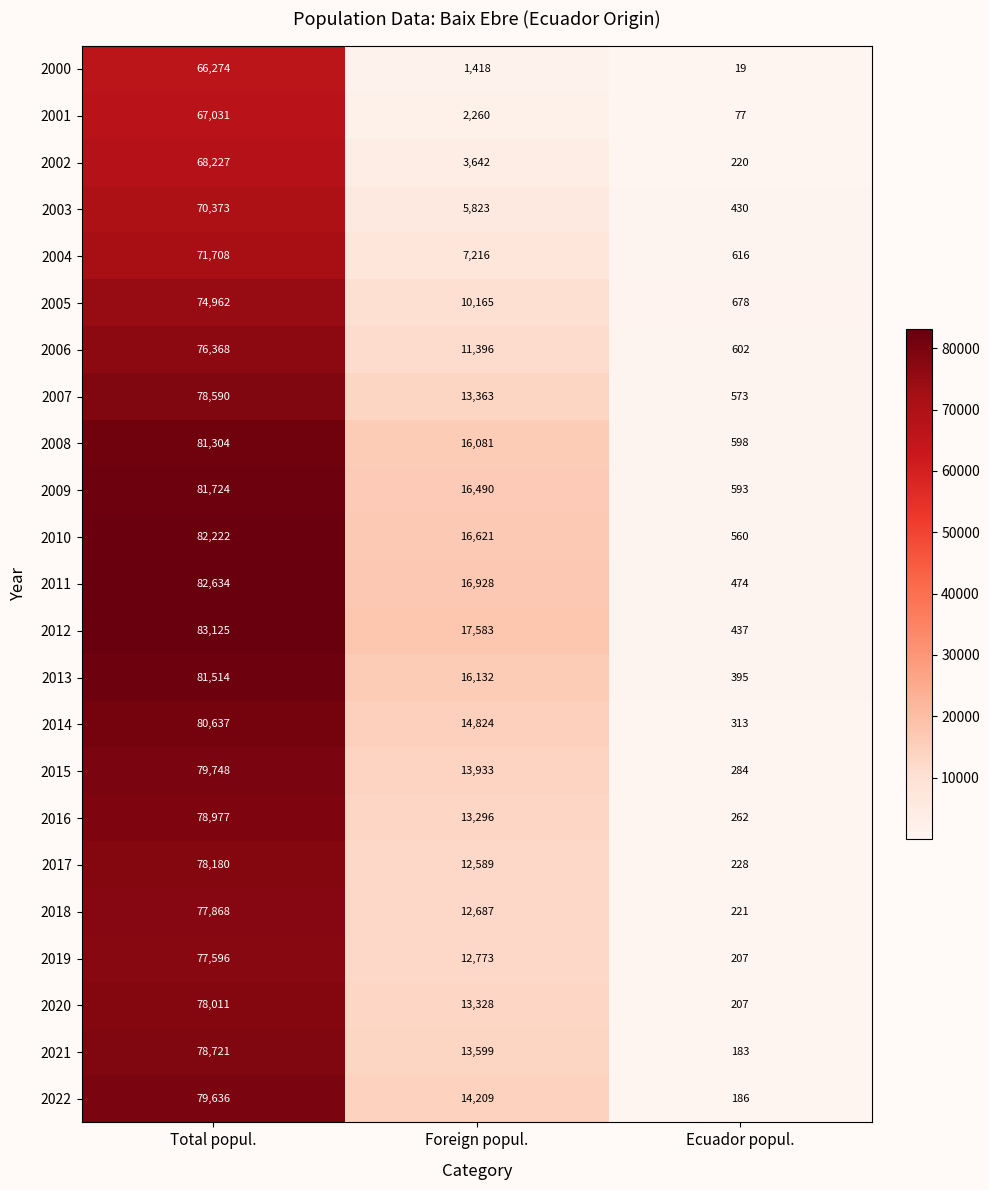

What is the sum of the 2010 values at Ecuador popul. and Foreign popul.?

17181